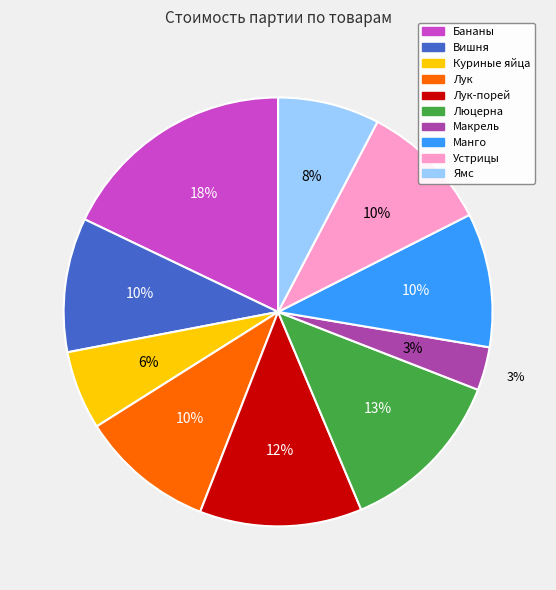

What percentage do Манго and Ямс together represent?

17.8%